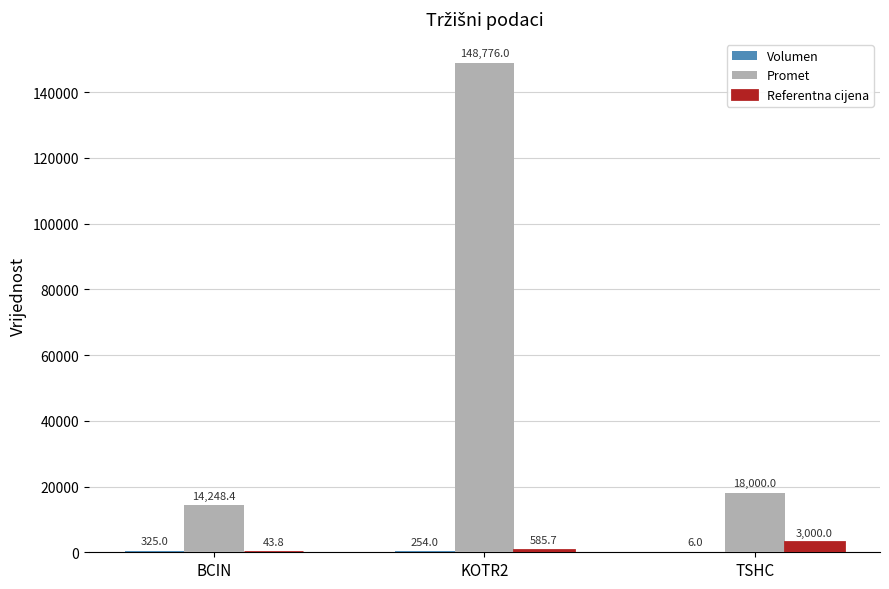

What is the sum of the Promet values at TSHC and KOTR2?

166776.0